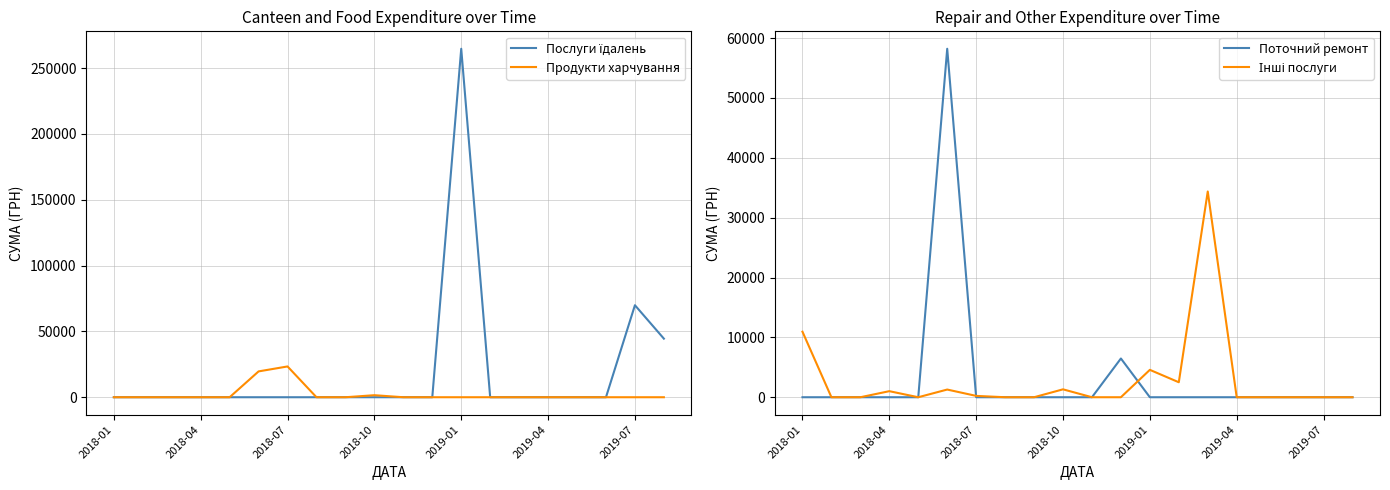

The value of Продукти харчування at 7 is -8235.9. True or false?

False